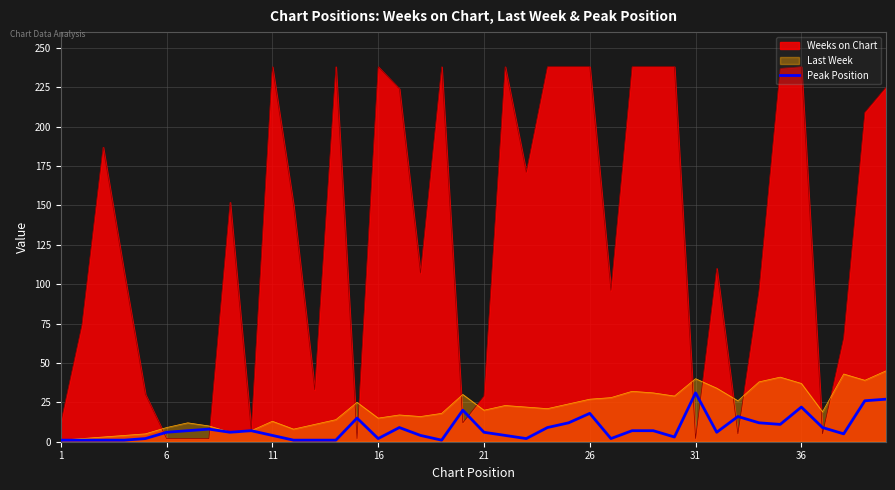

Count the number of data series in this chart.

3